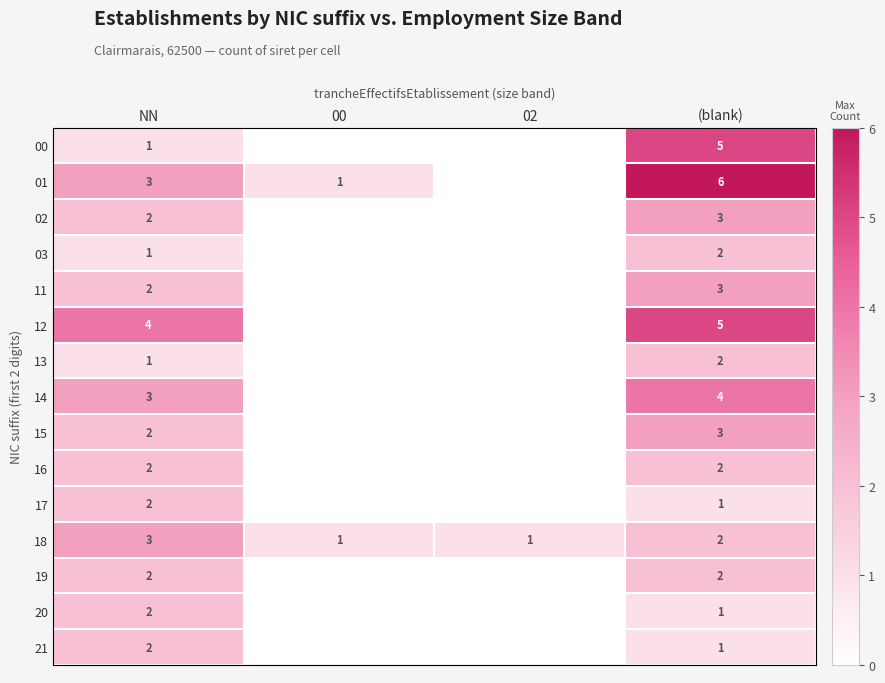

What is the sum of the 18 values at NN and 02?

4